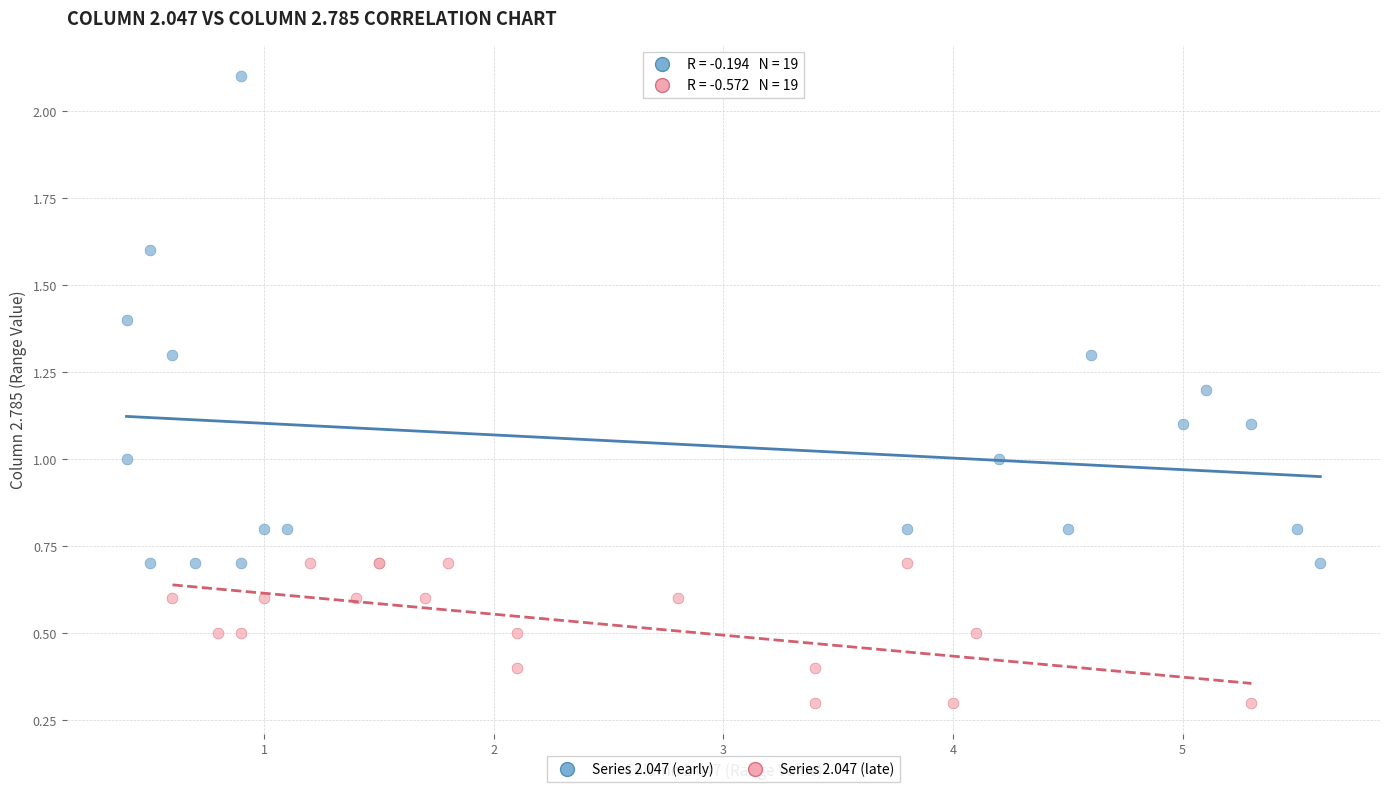

Which series reaches the maximum Y coordinate?

Series 2.047 (early)